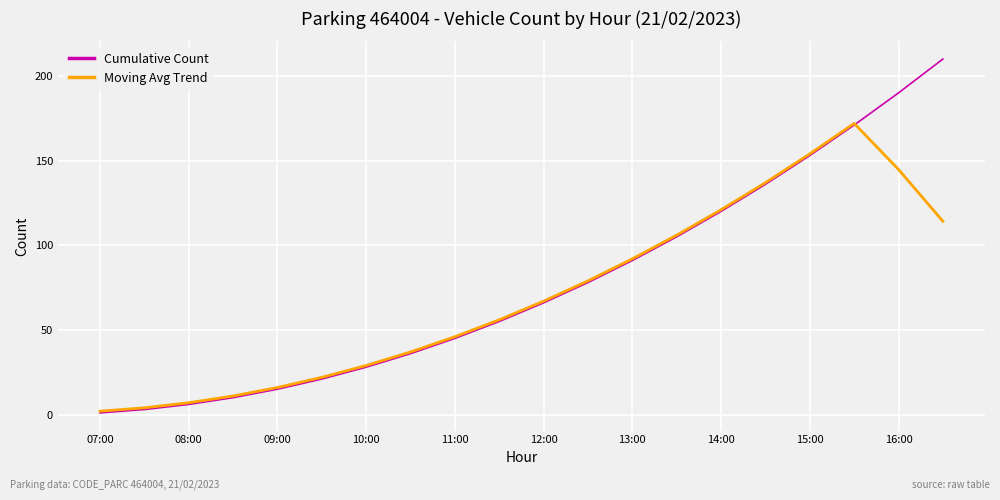

Rank the series by their maximum value, from highest to lowest.

Cumulative Count, Moving Avg Trend